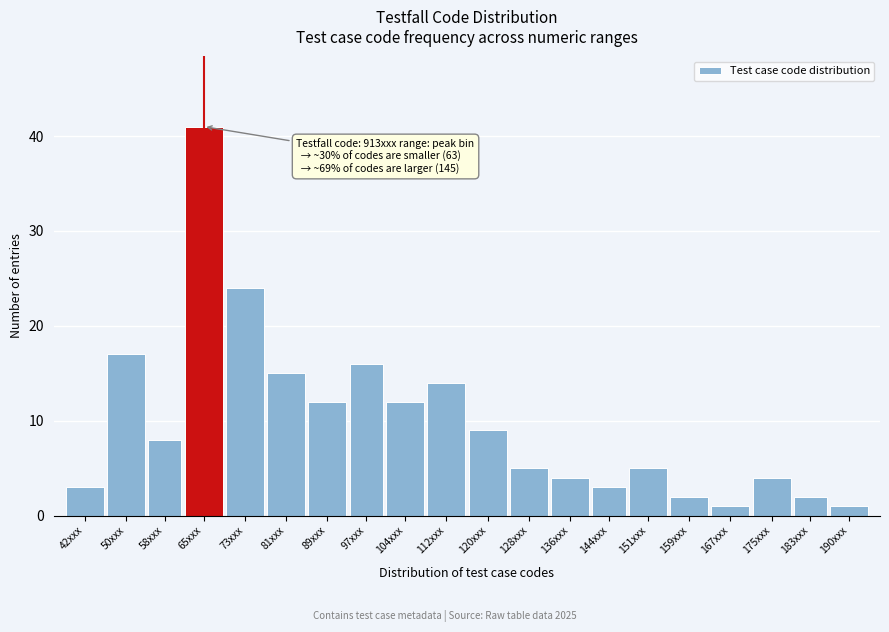

Reading left to right, what are all the values shown in this chart?

3	17	8	41	24	15	12	16	12	14	9	5	4	3	5	2	1	4	2	1